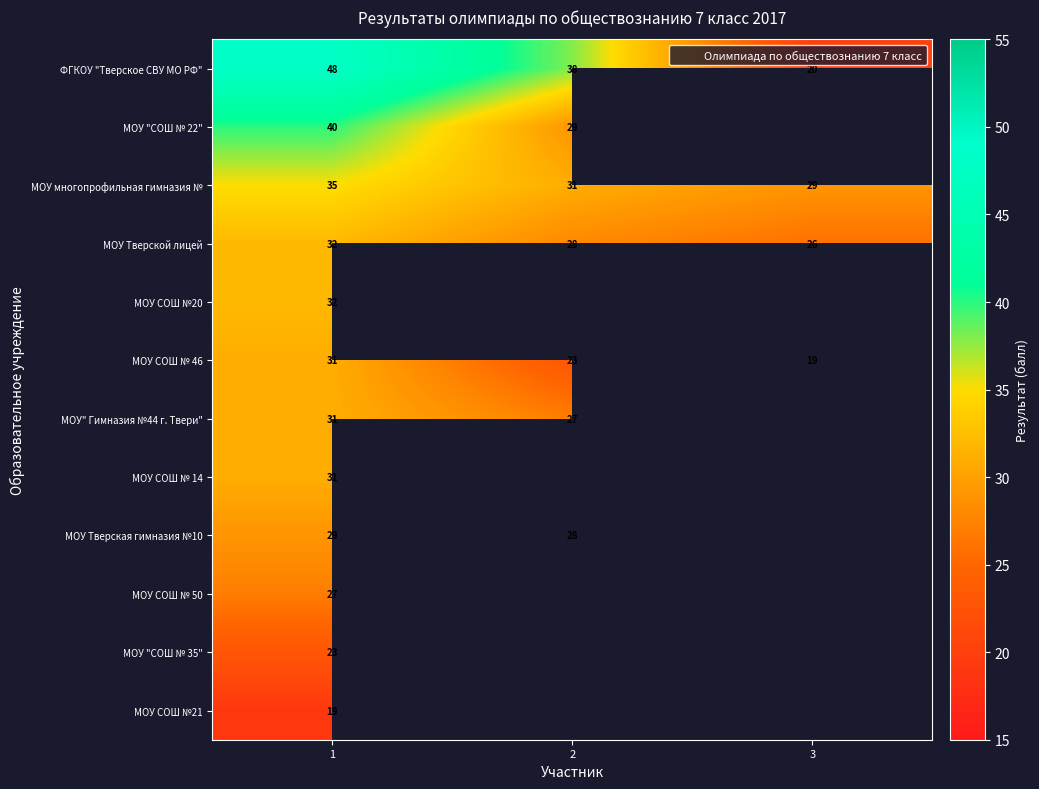

At how many categories does at least one series exceed 36?

2